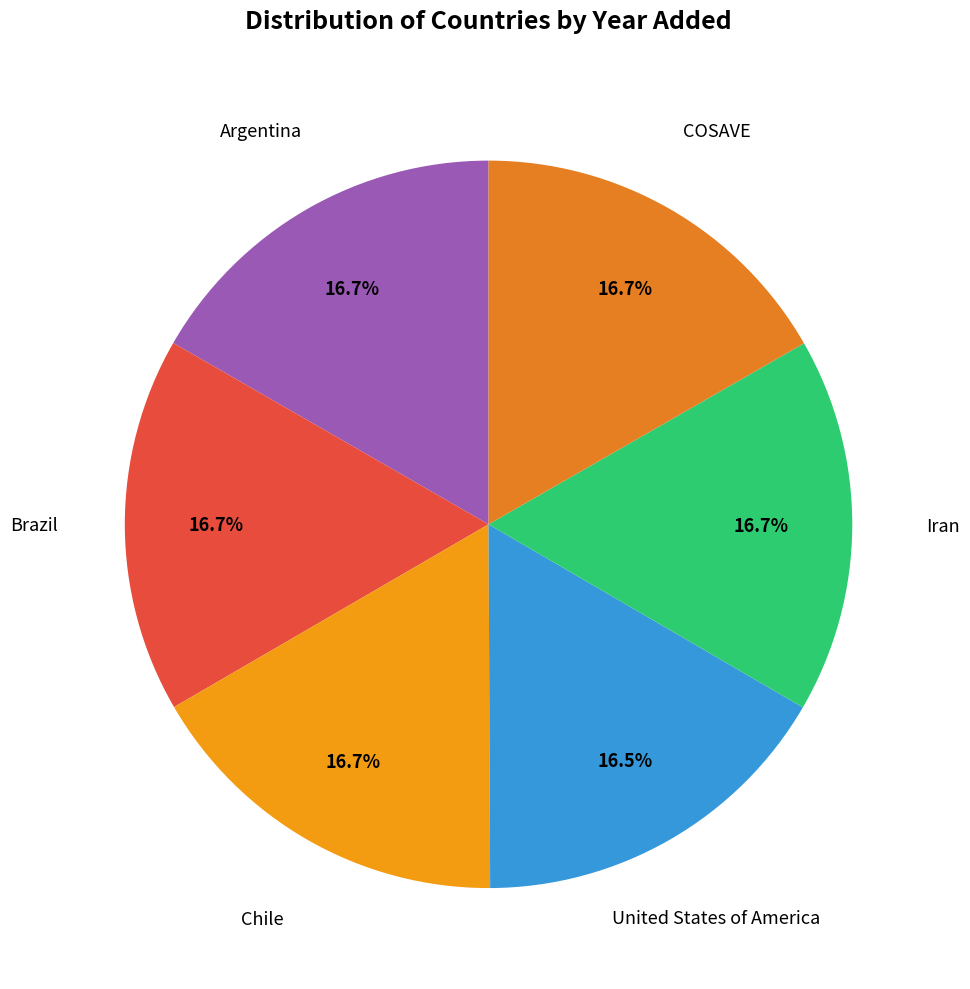

How many segments does this pie chart have?

6